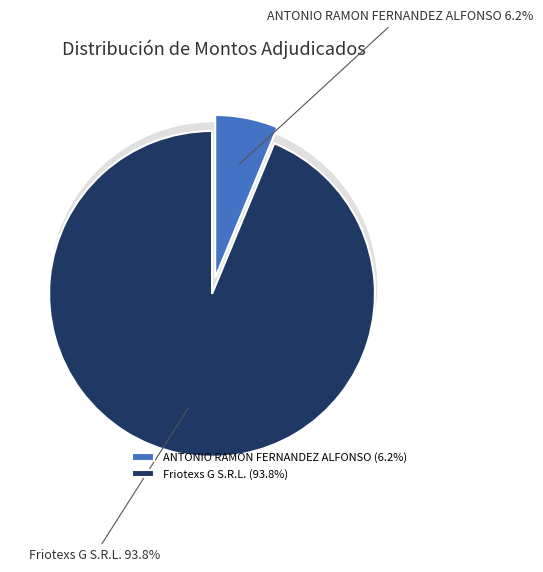

The Friotexs G S.R.L. slice represents 99% of the pie. True or false?

False